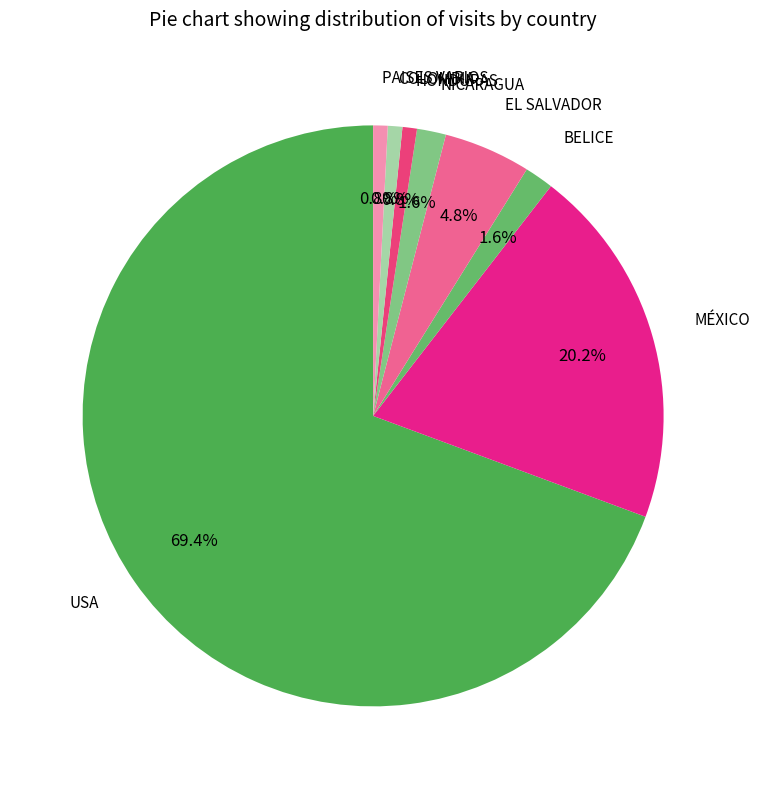

What percentage is NOT represented by COLOMBIA?

99.2%